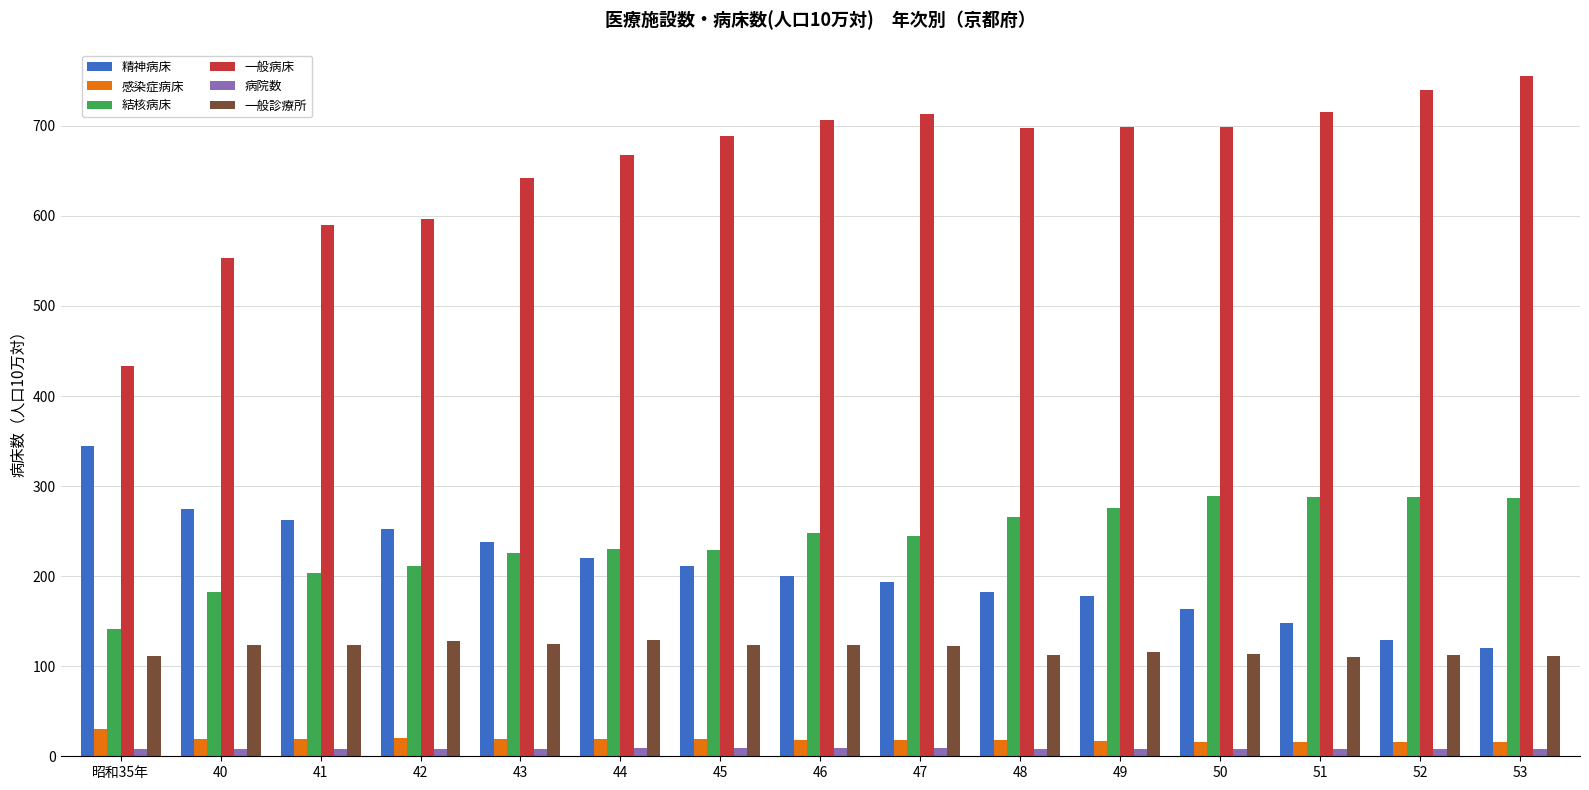

Which series has the largest total across all categories?

一般病床